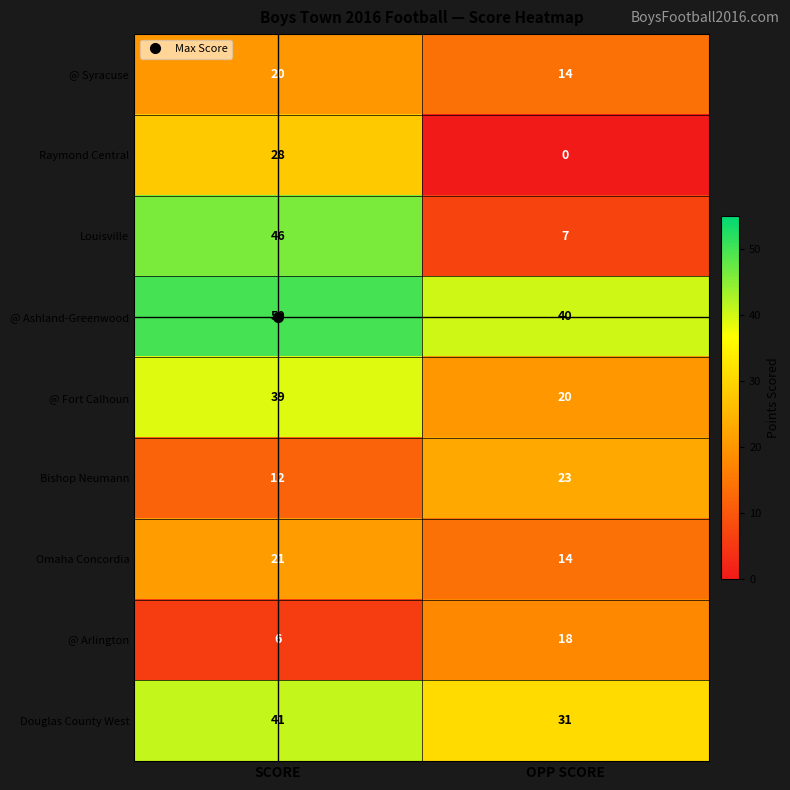

True or false: @ Syracuse has a value of 9 at SCORE.

False